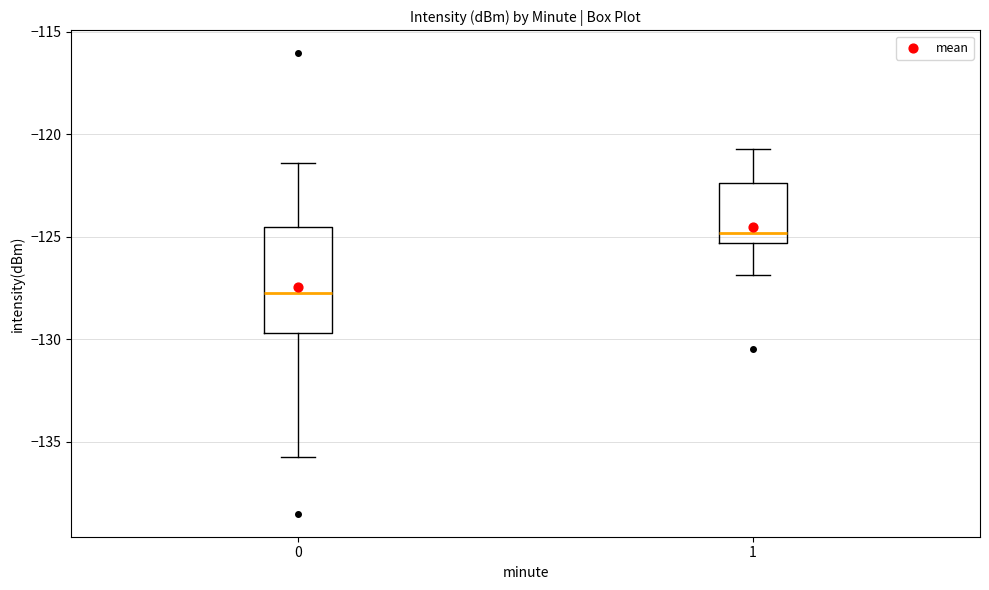

Reading left to right, read every box against the y-axis: the position of its median line, the range the box covers, and the ends of its whiskers. The values are not printed on the chart, so give them approximately, as read against the axis.

0: median -127.5, box -129.5 to -124.5, whiskers -136.0 to -121.5
1: median -125.0, box -125.5 to -122.5, whiskers -127.0 to -120.5